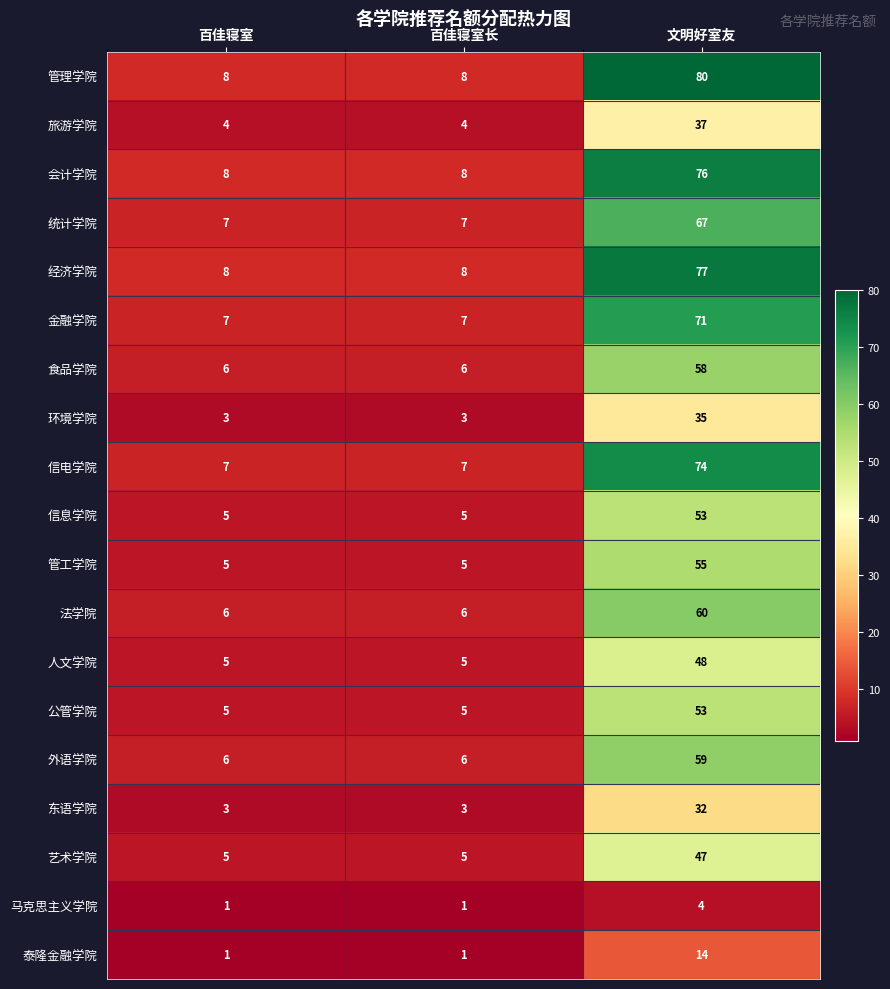

What is the minimum value shown in the chart?

1